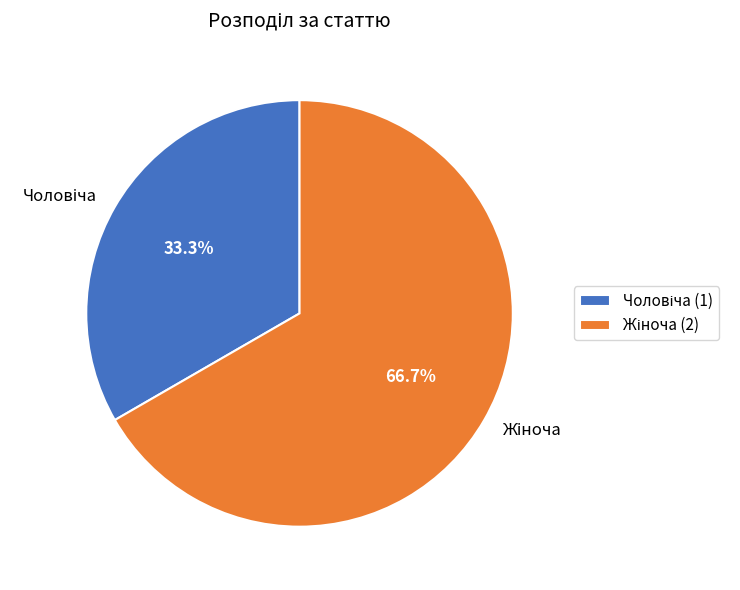

Is there a majority slice in this chart?

Yes